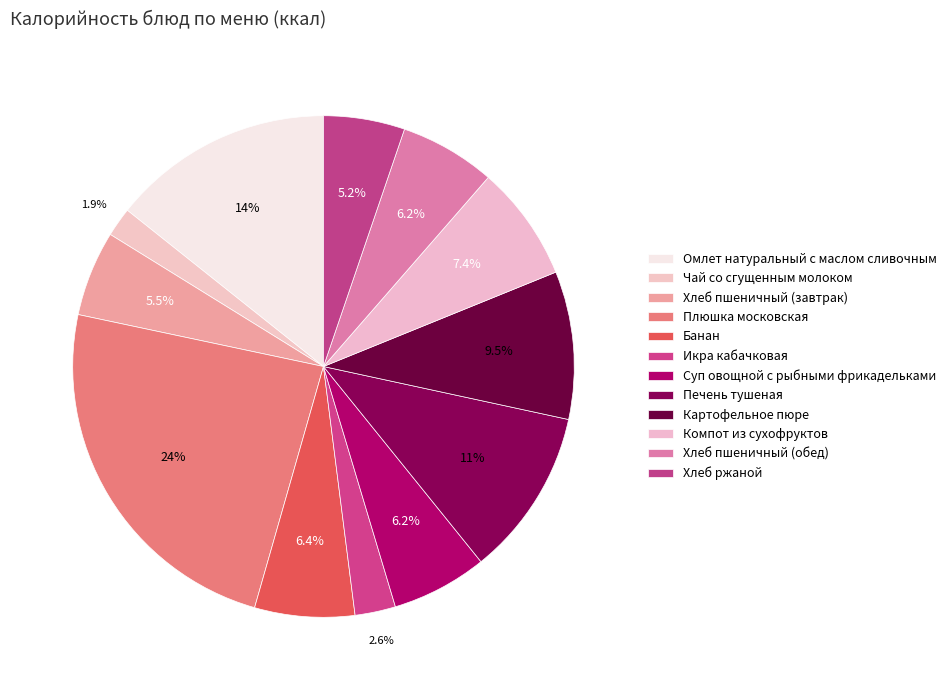

To the nearest percent, what portion does Чай со сгущенным молоком represent?

2%